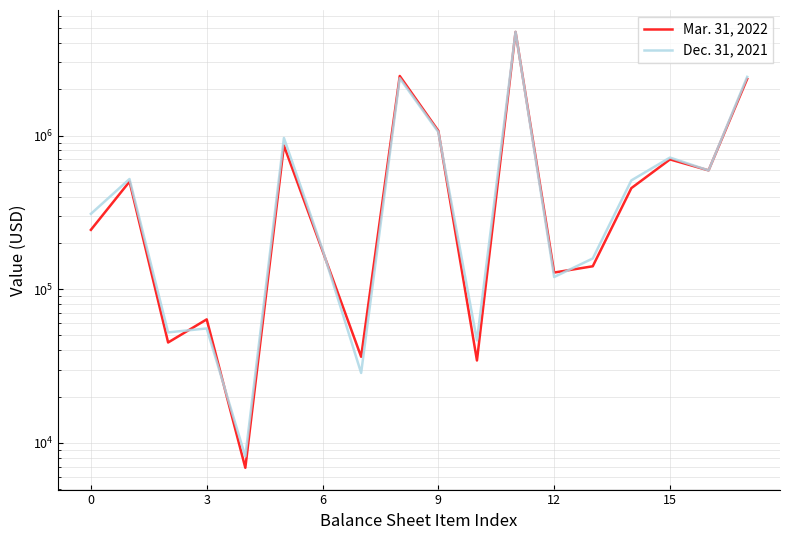

At how many categories does at least one series exceed 3379023?

1